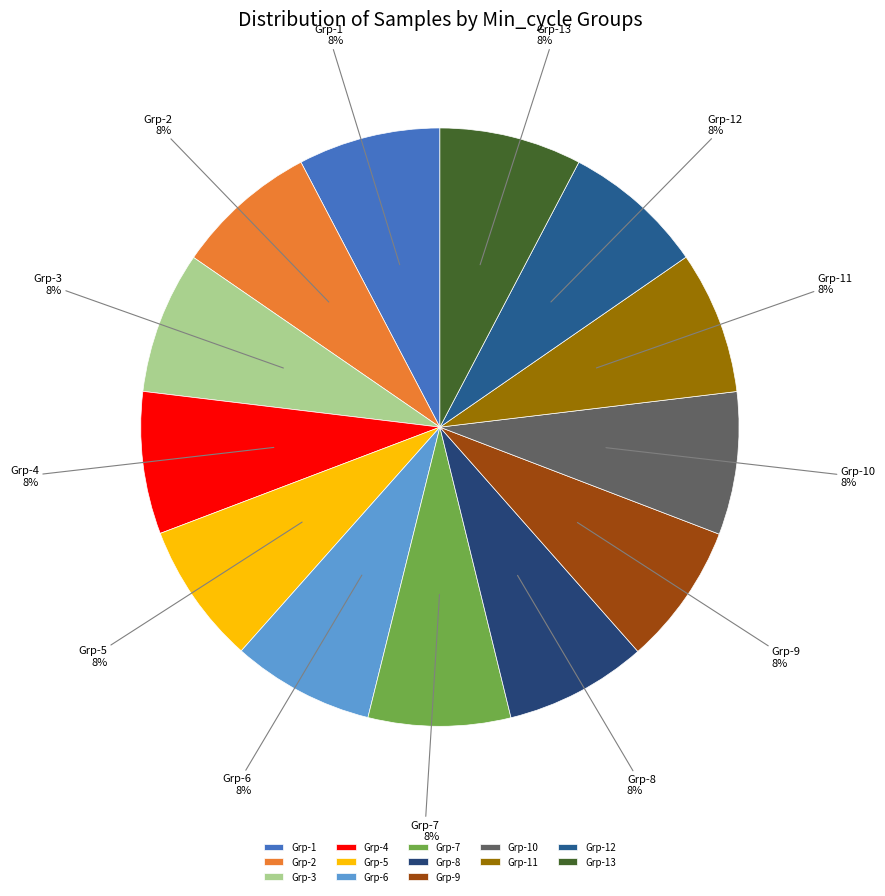

To the nearest percent, what percentage of the pie is Grp-8?

8%